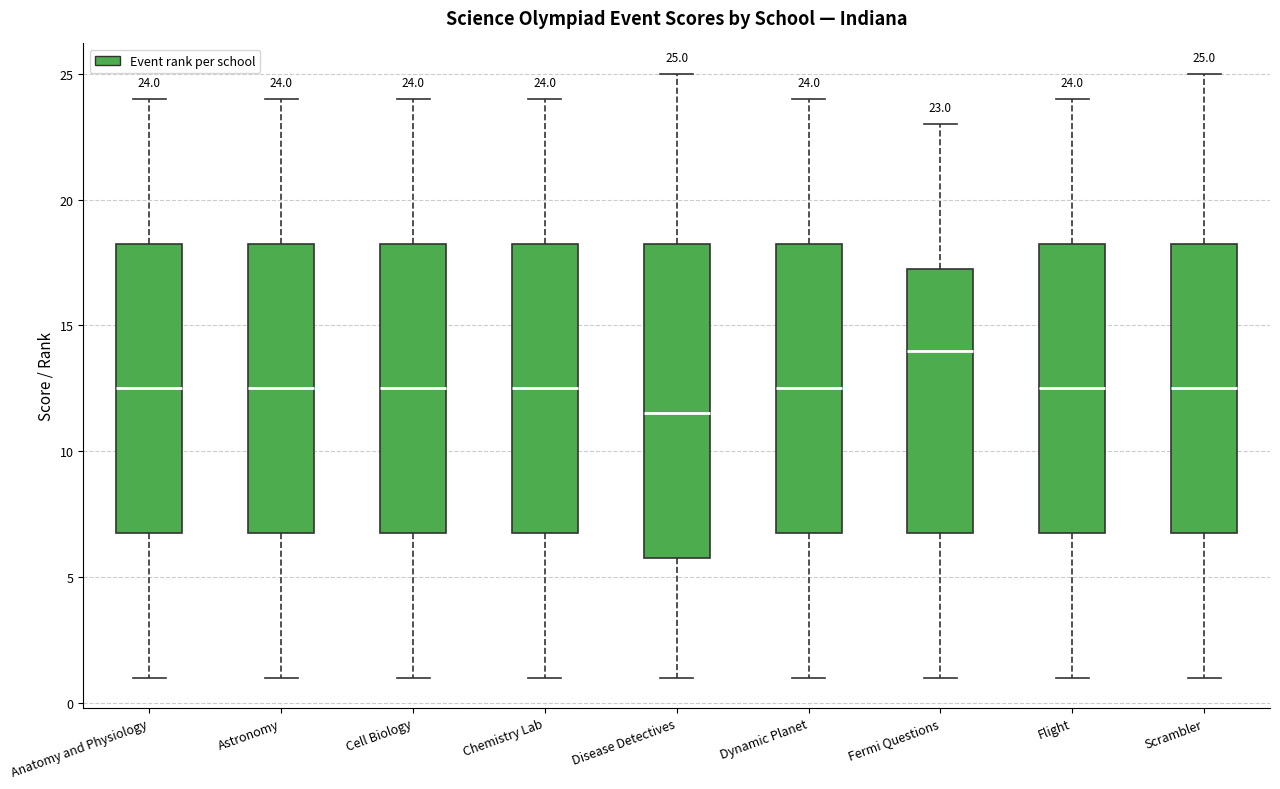

Comparing the boxes themselves (not the whiskers), which one is the tallest?

Disease Detectives